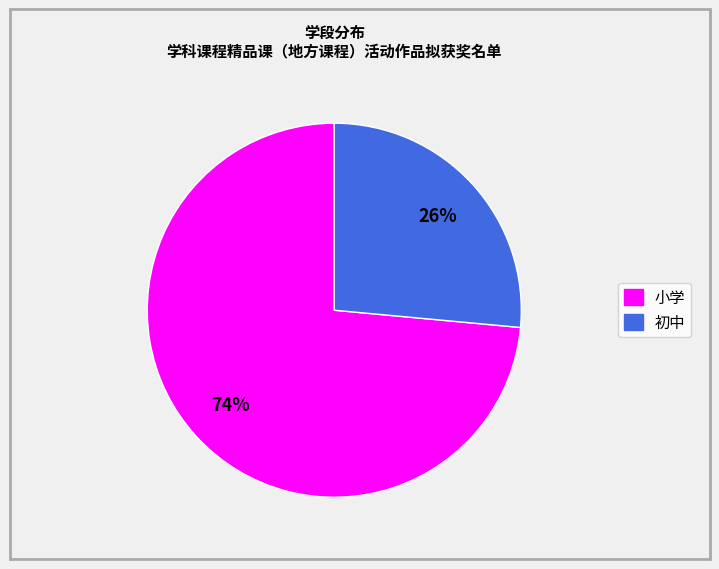

Approximately how many times larger is the value at 小学 compared to 初中?

2.8